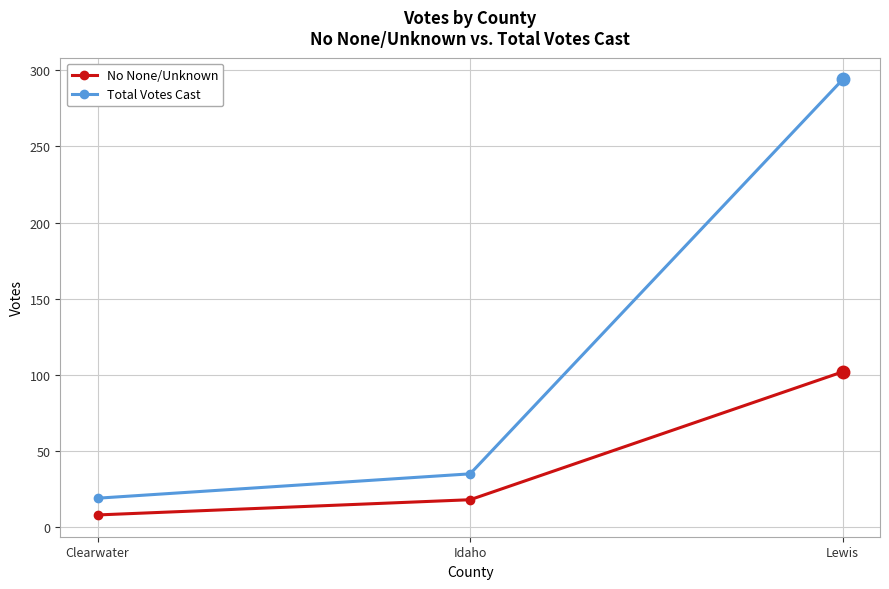

Reading left to right, what are all the values shown in this chart?

No None/Unknown: Clearwater=8	Idaho=18	Lewis=102
Total Votes Cast: Clearwater=19	Idaho=35	Lewis=294